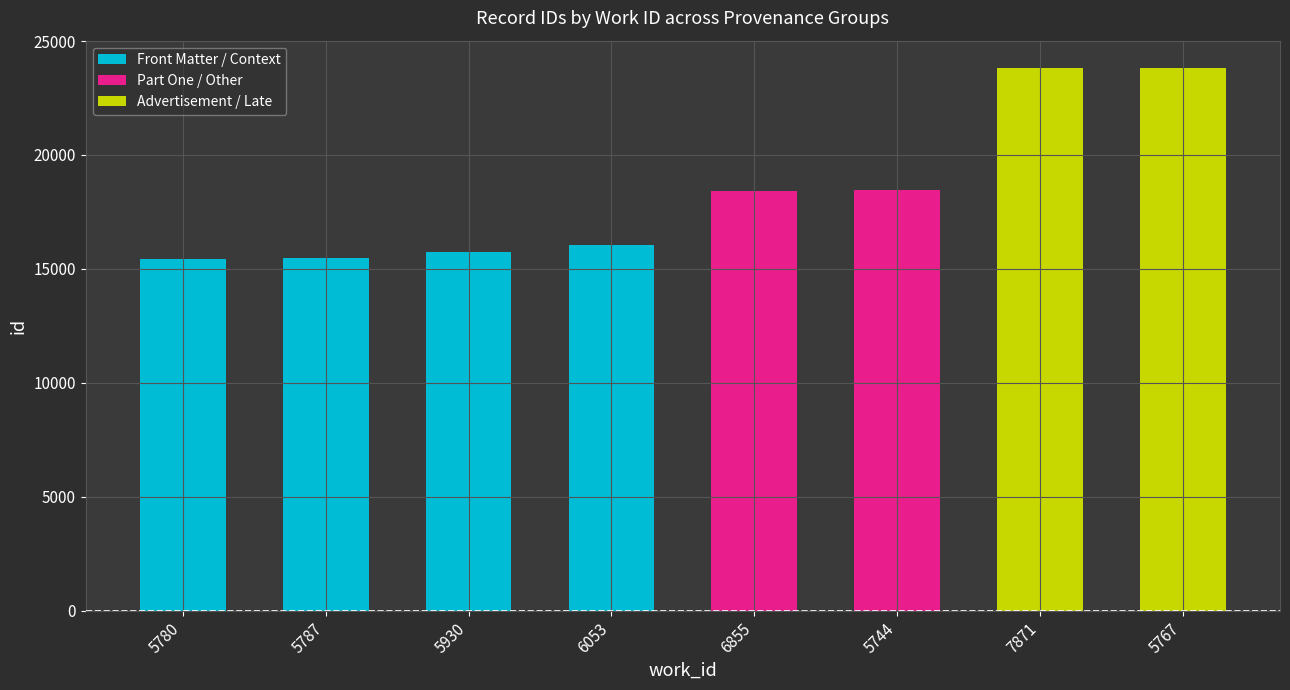

True or false: Front Matter / Context has a value of 25652 at 5780.

False